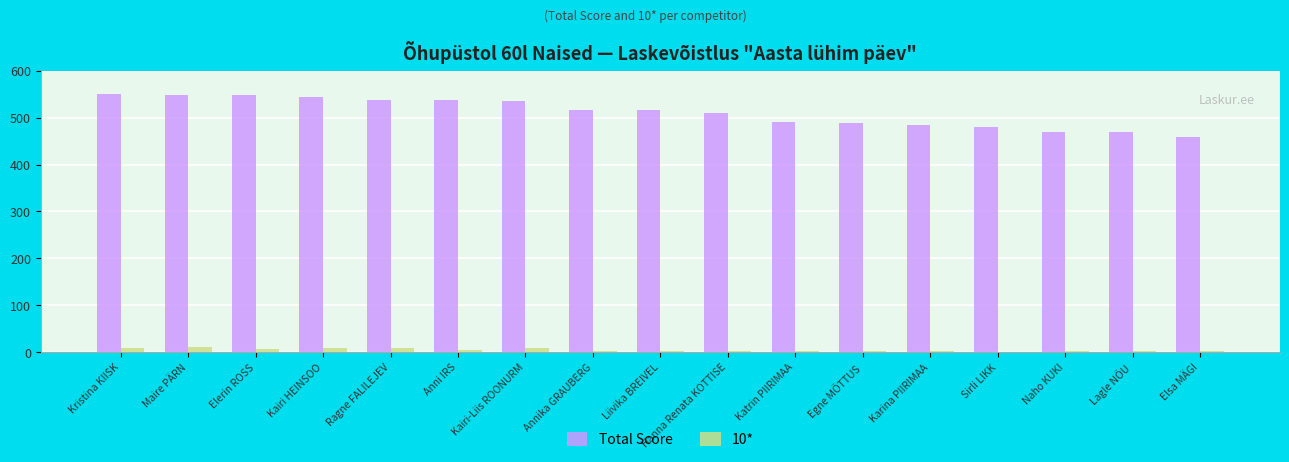

The Total Score series shows 489 at Egne MÕTTUS. True or false?

True